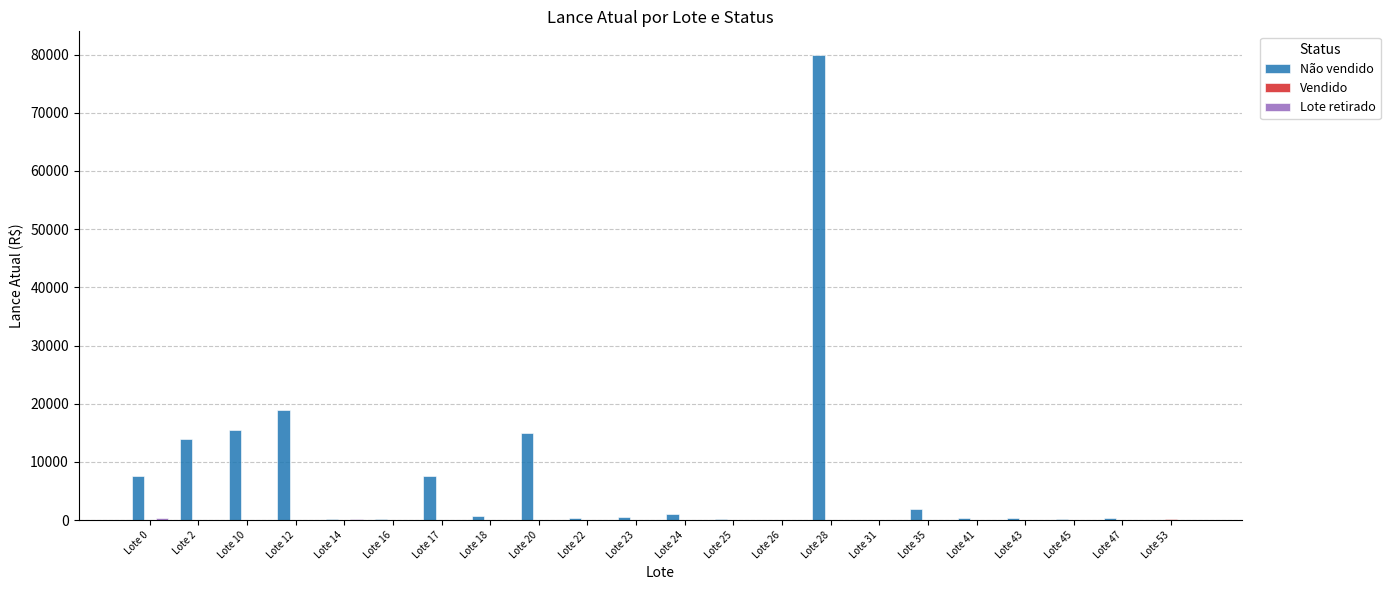

At which category is the sum across all series the highest?

Lote 28